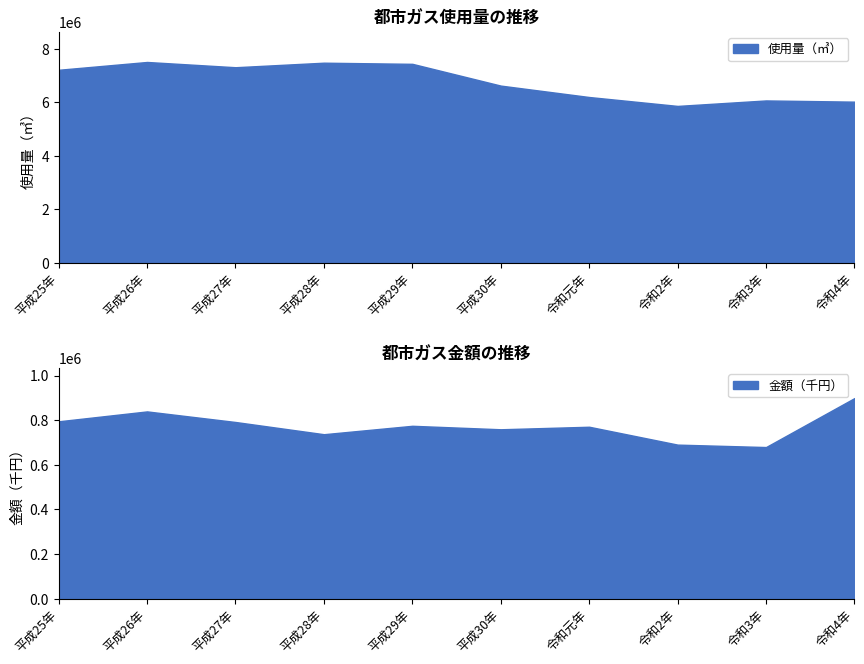

Which series has the largest range (max minus min)?

使用量（㎥）